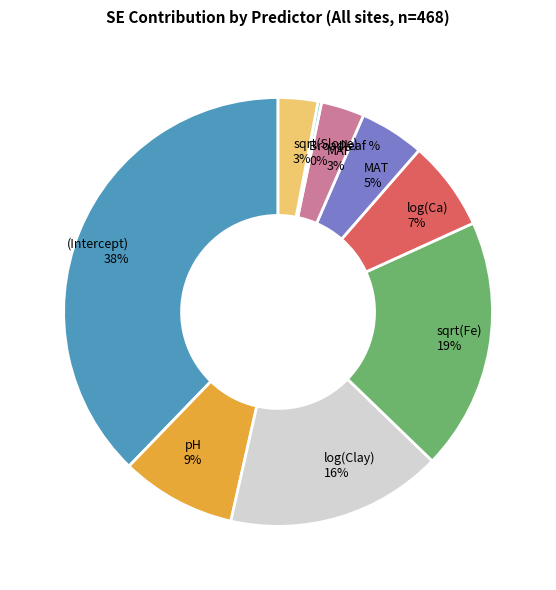

Which category has the biggest portion of the pie?

(Intercept)